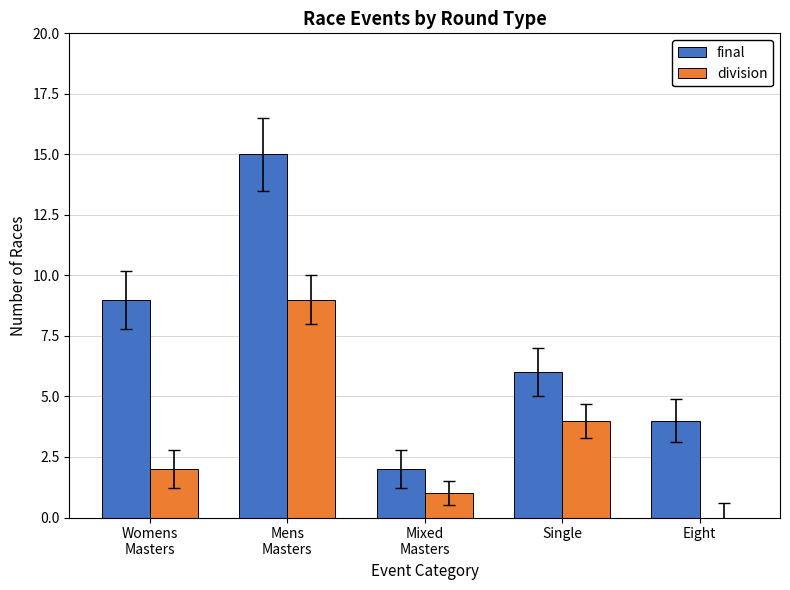

What is the sum of all division values?

16